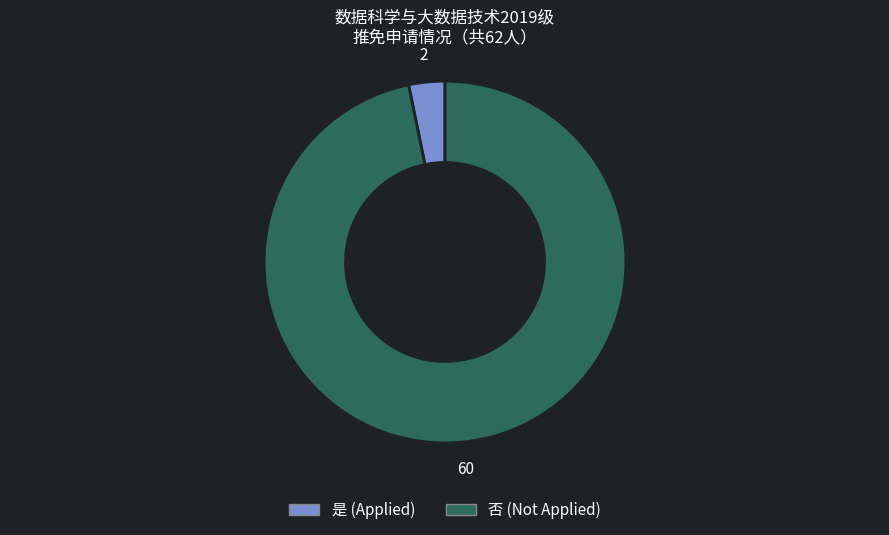

What is the smallest slice in the pie chart?

是